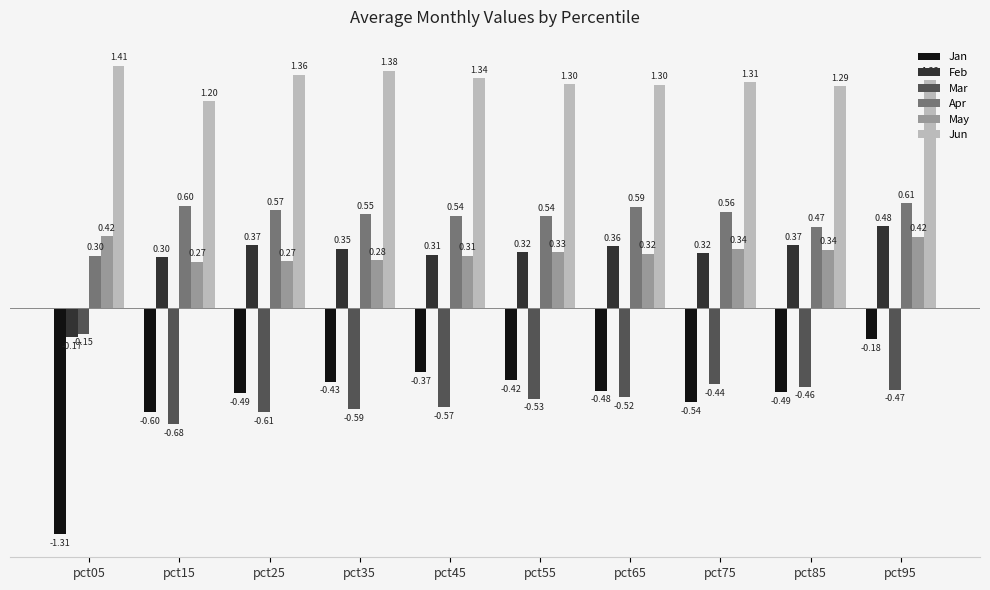

At which category is the sum across all series the highest?

pct95